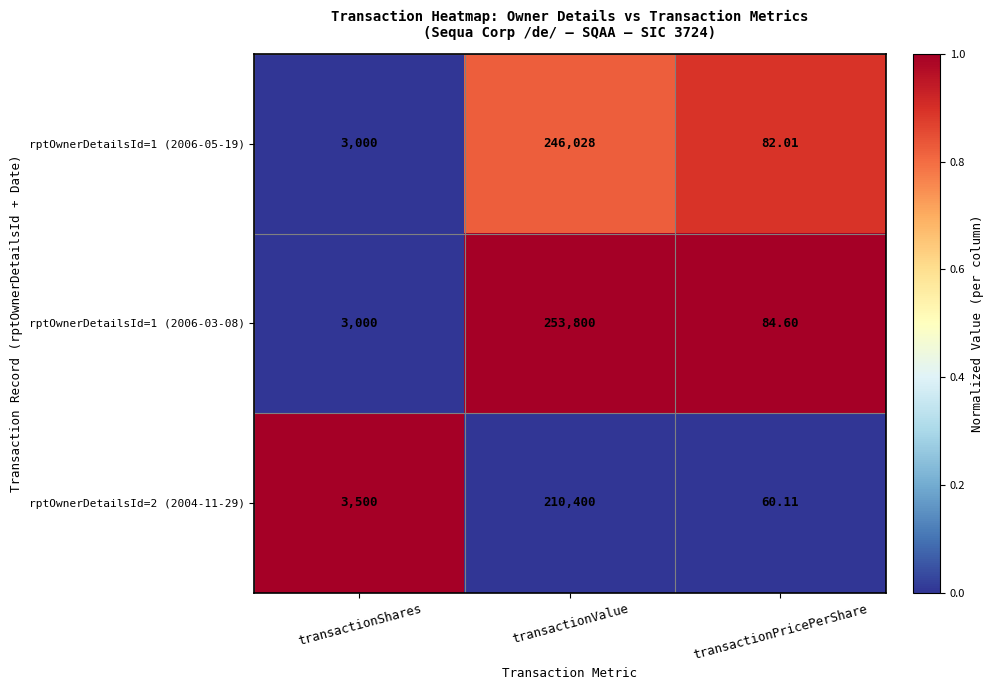

Count the number of data series in this chart.

3